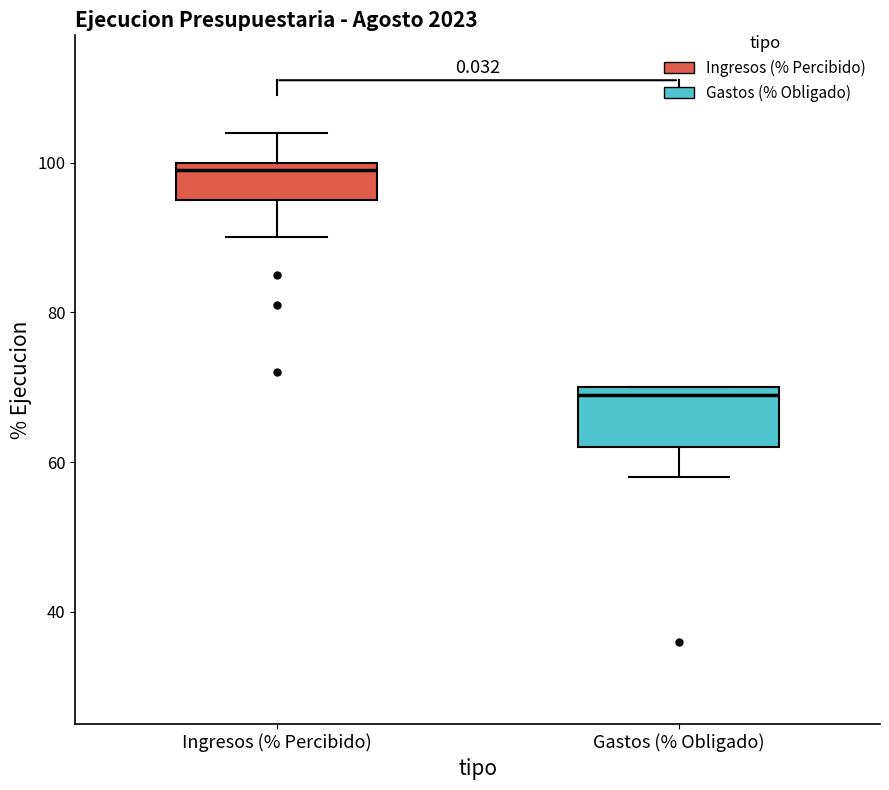

Which box is the tallest, from its lower edge to its upper edge?

Gastos (% Obligado)